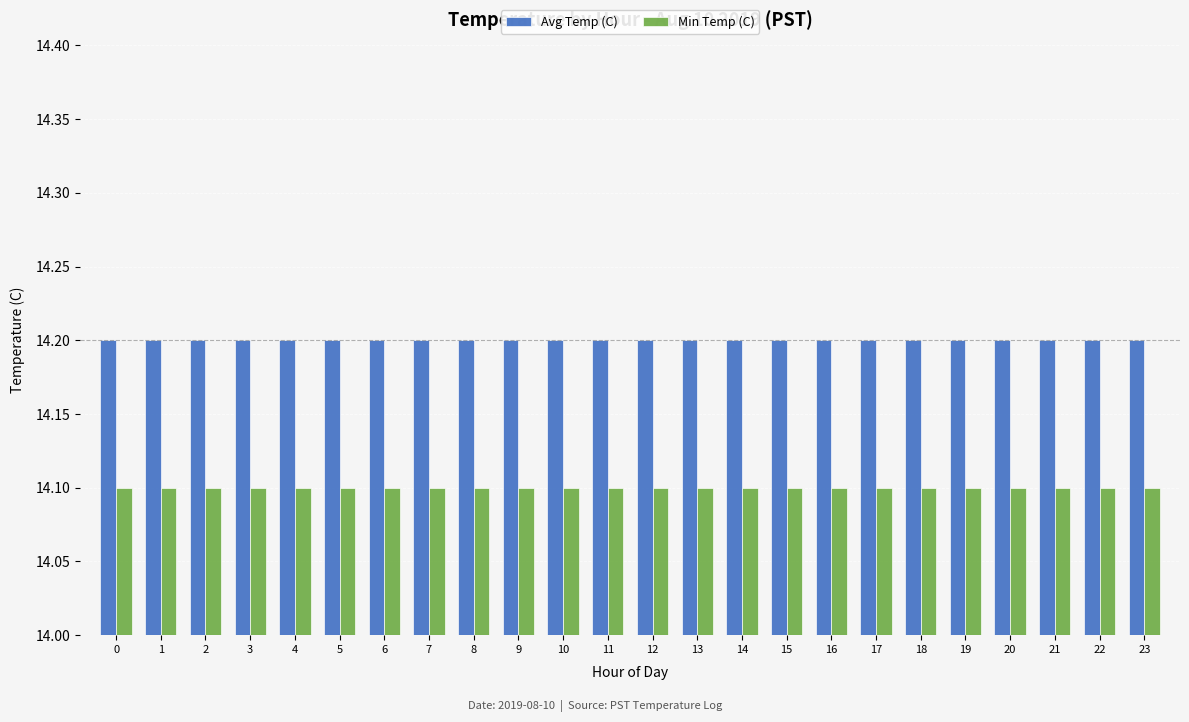

Reading left to right, list all the values displayed in this chart.

Avg Temp (C): 0=14.2	1=14.2	2=14.2	3=14.2	4=14.2	5=14.2	6=14.2	7=14.2	8=14.2	9=14.2	10=14.2	11=14.2	12=14.2	13=14.2	14=14.2	15=14.2	16=14.2	17=14.2	18=14.2	19=14.2	20=14.2	21=14.2	22=14.2	23=14.2
Min Temp (C): 0=14.1	1=14.1	2=14.1	3=14.1	4=14.1	5=14.1	6=14.1	7=14.1	8=14.1	9=14.1	10=14.1	11=14.1	12=14.1	13=14.1	14=14.1	15=14.1	16=14.1	17=14.1	18=14.1	19=14.1	20=14.1	21=14.1	22=14.1	23=14.1